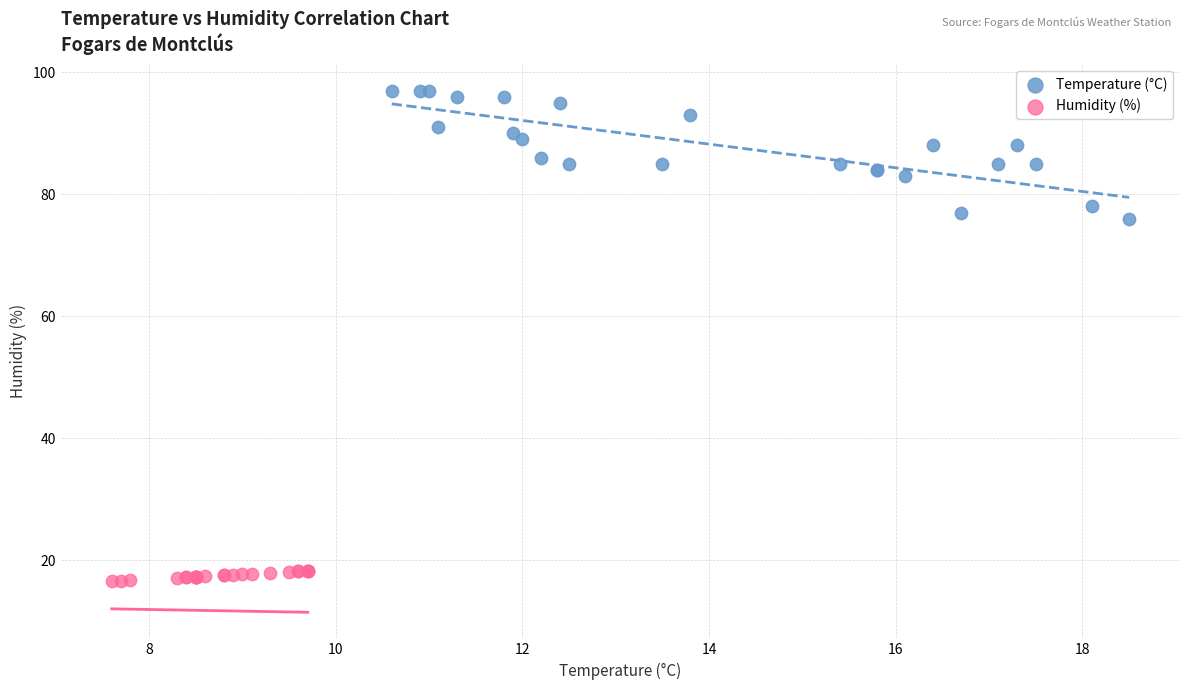

Which series has the largest Y range (max minus min)?

Temperature (°C)